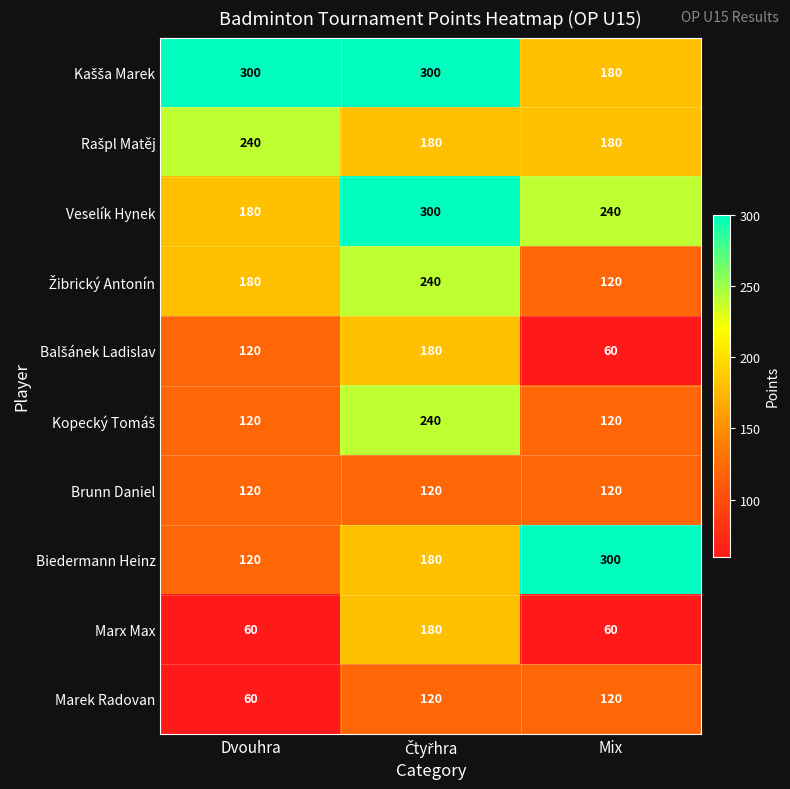

What is the approximate value of Marek Radovan at Dvouhra?

60